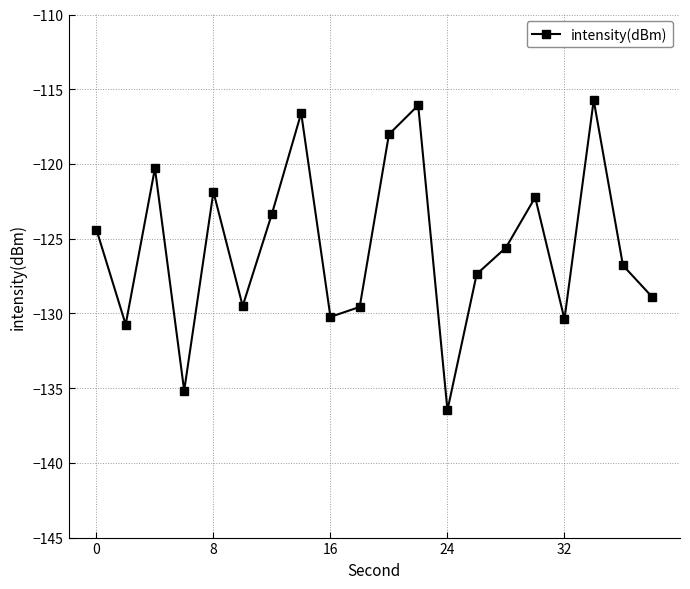

True or false: there are more than 2 points higher than both neighbors.

True